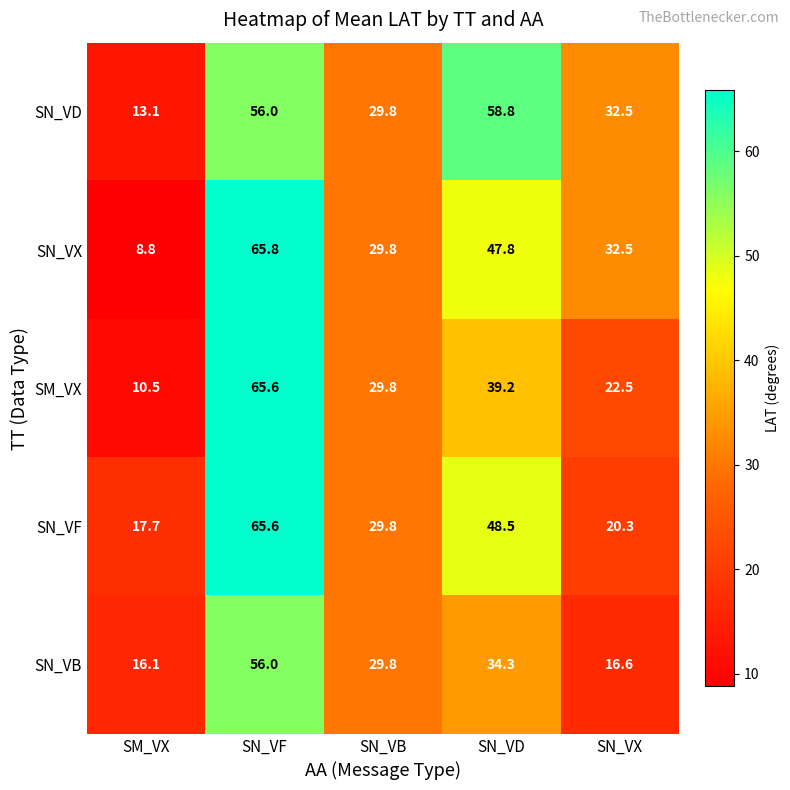

Rank the categories by SN_VB value from lowest to highest.

SM_VX, SN_VX, SN_VB, SN_VD, SN_VF